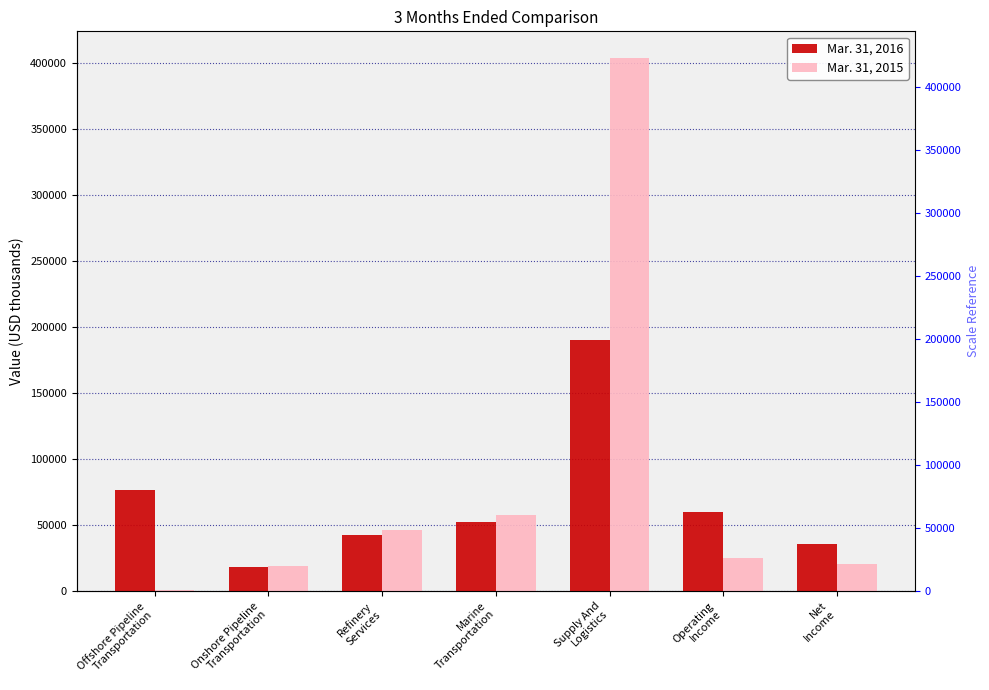

At which label does Mar. 31, 2015 reach its minimum?

Offshore Pipeline
Transportation